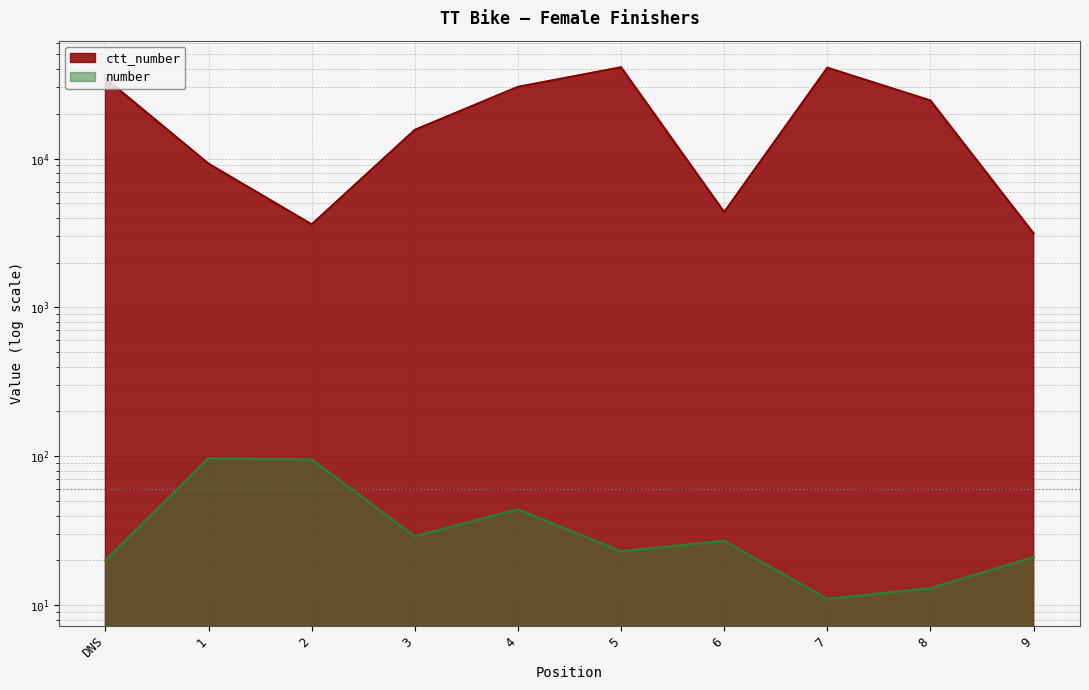

Reading right to left, transcribe all the data shown in this chart.

number: 21	13	11	27	23	44	29	95	97	20
ctt_number: 3142	24527	40742	4371	41011	30294	15582	3612	9229	34520